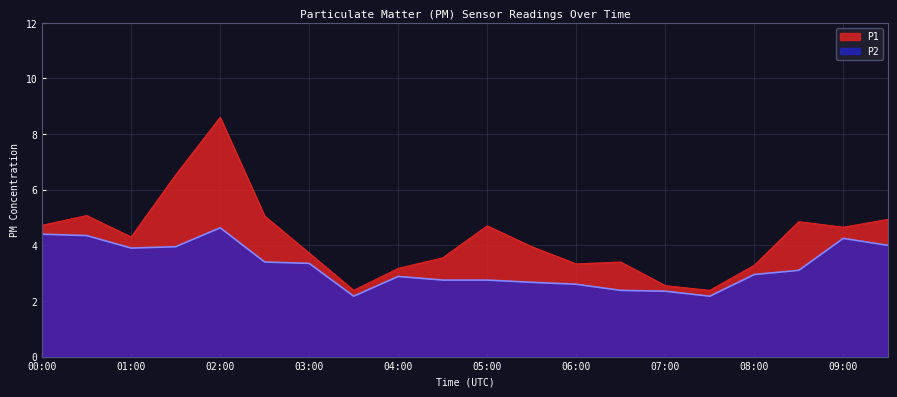

Which series has the largest range (max minus min)?

P1